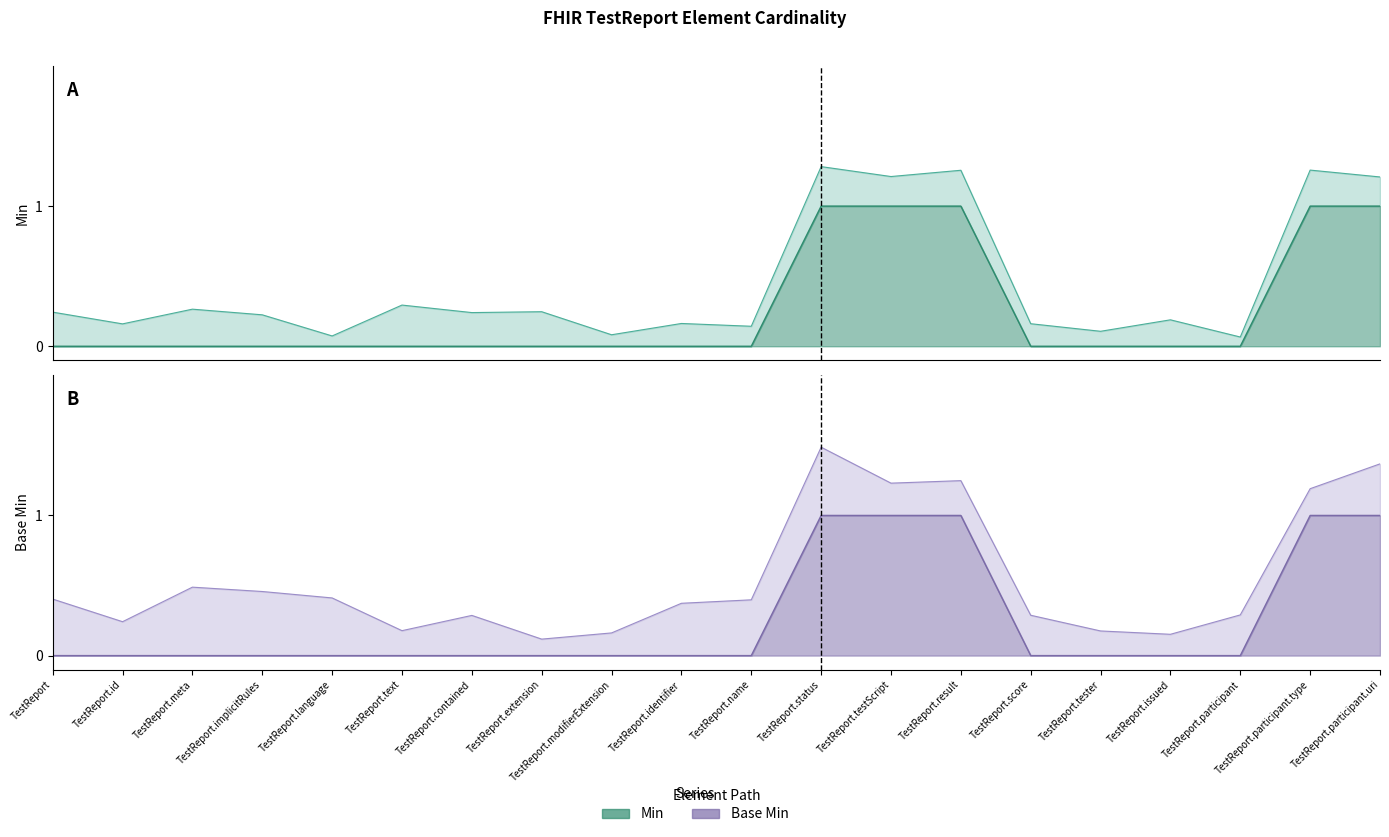

Is the value of Base Min at TestReport.language greater than the value of Min at TestReport.issued?

No